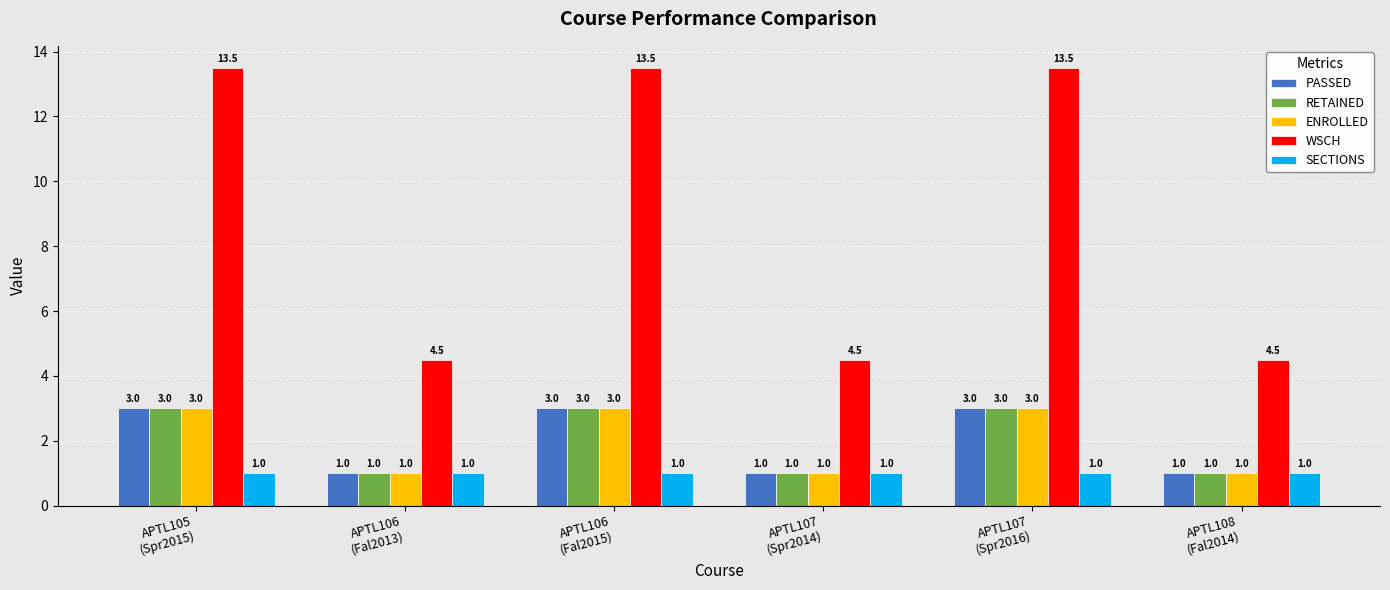

What are all the series names shown in the legend?

PASSED, RETAINED, ENROLLED, WSCH, SECTIONS